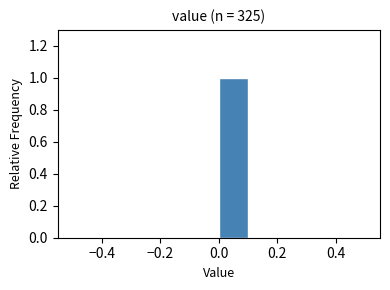

Reading left to right, list every bar in this chart as the range it spans on the x-axis followed by its height. The values are not printed on the chart, so give them approximately, as read against the axis.

-0.5 to -0.4: 0
-0.4 to -0.3: 0
-0.3 to -0.2: 0
-0.2 to -0.1: 0
-0.1 to 0.0: 0
0.0 to 0.1: 1
0.1 to 0.2: 0
0.2 to 0.3: 0
0.3 to 0.4: 0
0.4 to 0.5: 0